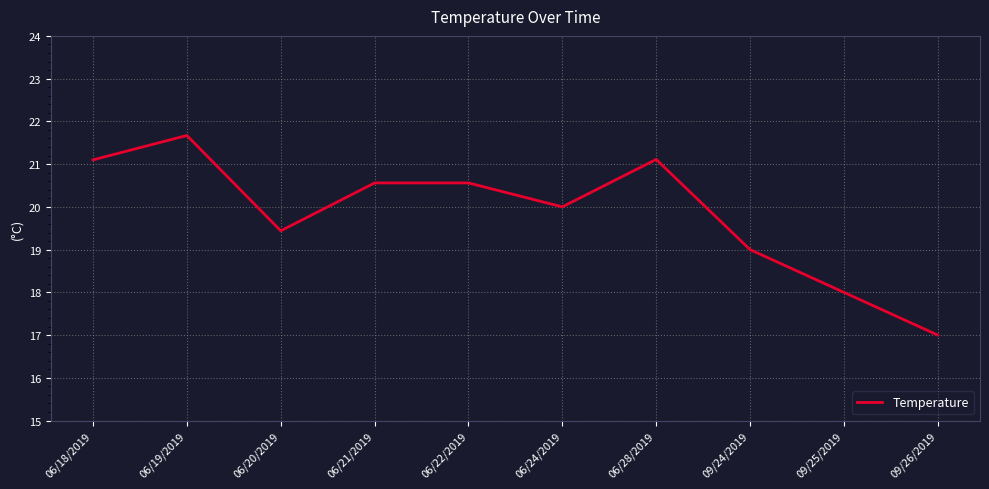

Reading right to left, extract all data points from this chart.

17.0	18.0	19.0	21.1	20.0	20.6	20.6	19.4	21.7	21.1